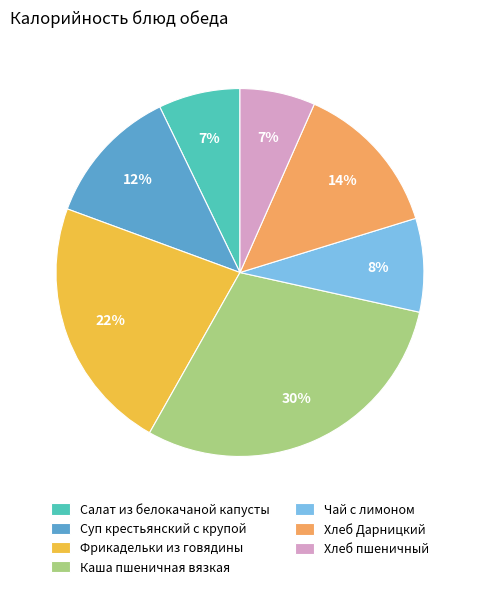

How many segments does this pie chart have?

7